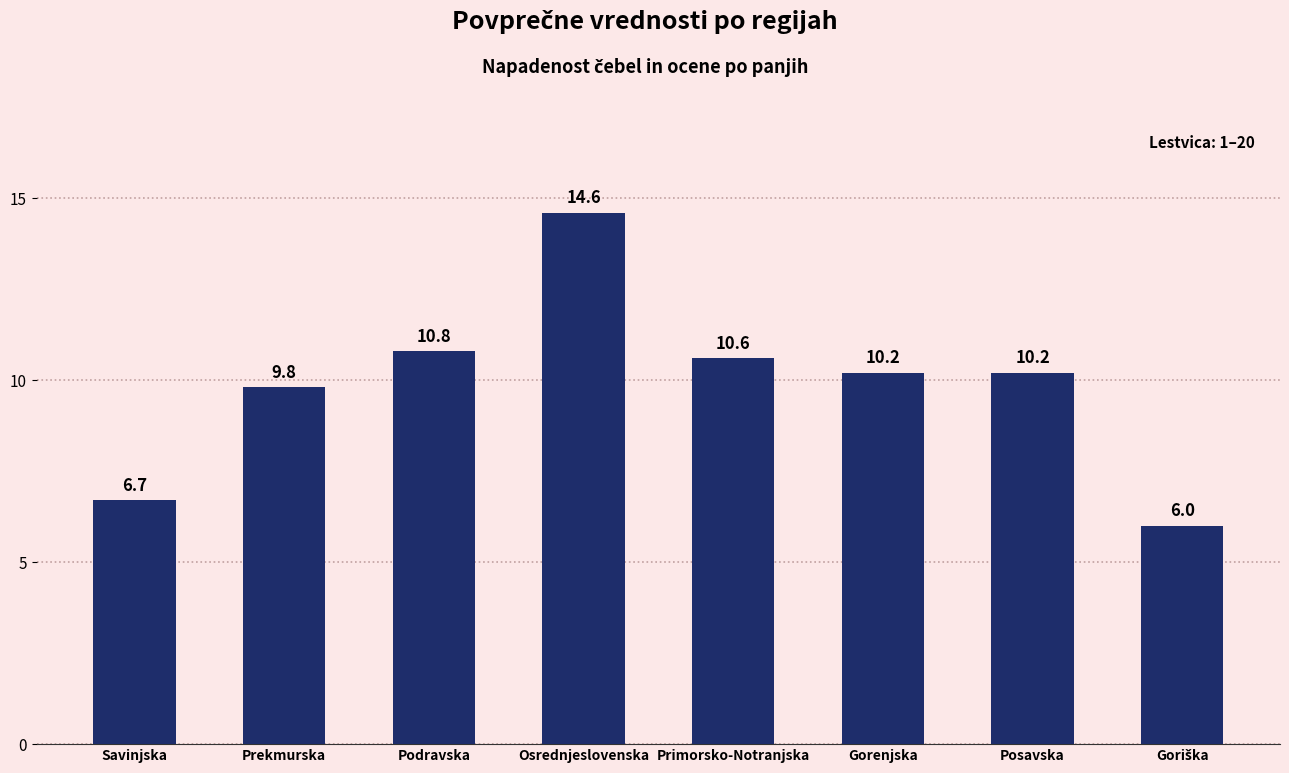

What is the ratio of the value at Osrednjeslovenska to the value at Prekmurska?

1.5